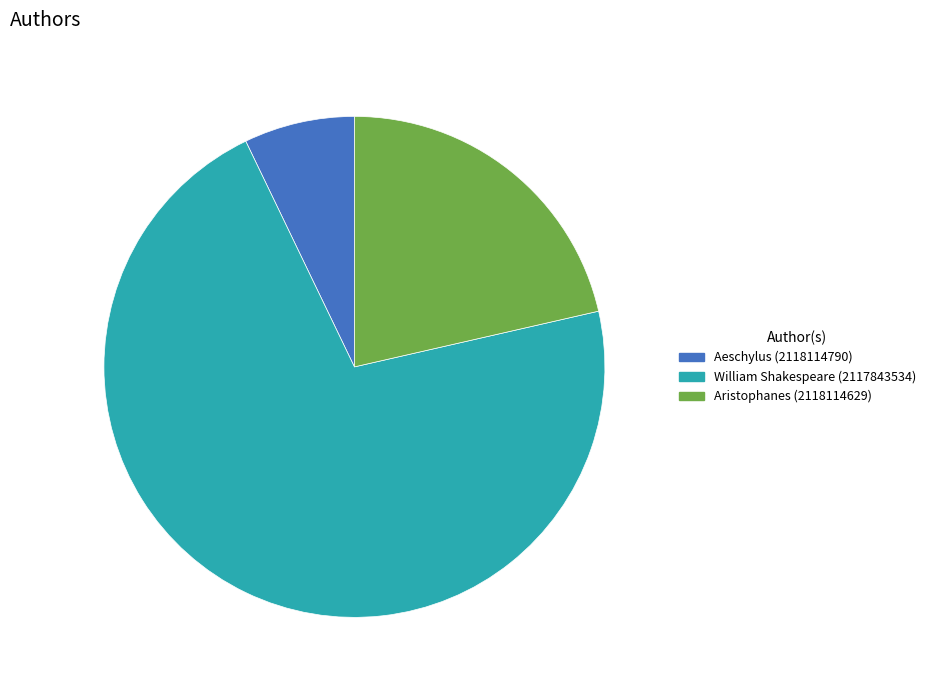

Approximately how many times larger is the value at Aeschylus (2118114790) compared to William Shakespeare (2117843534)?

0.1